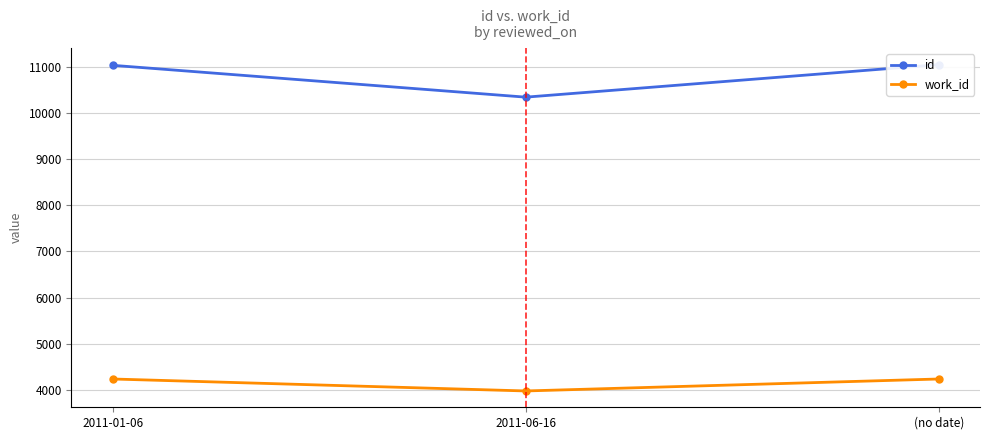

The value of id at 2011-06-16 is 3587. True or false?

False